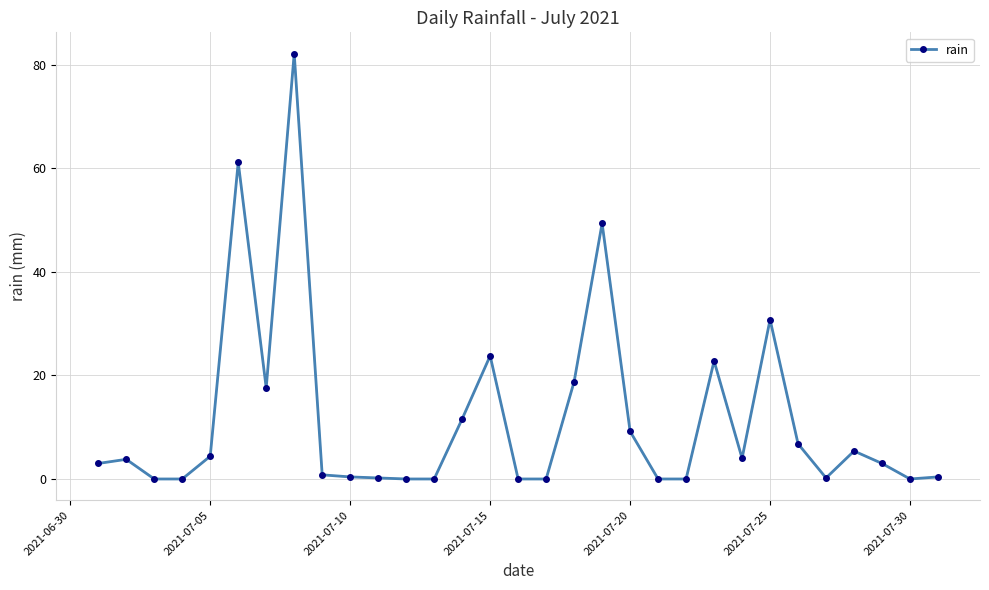

True or false: the data has more than 1 interior local peaks.

True